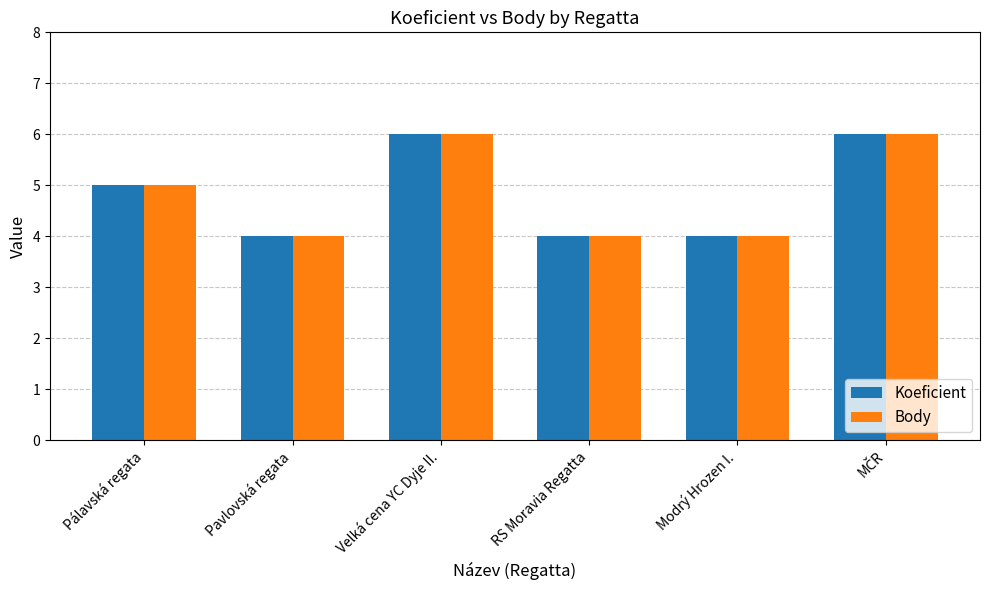

What is the difference between the maximum and minimum values in the Body series?

2